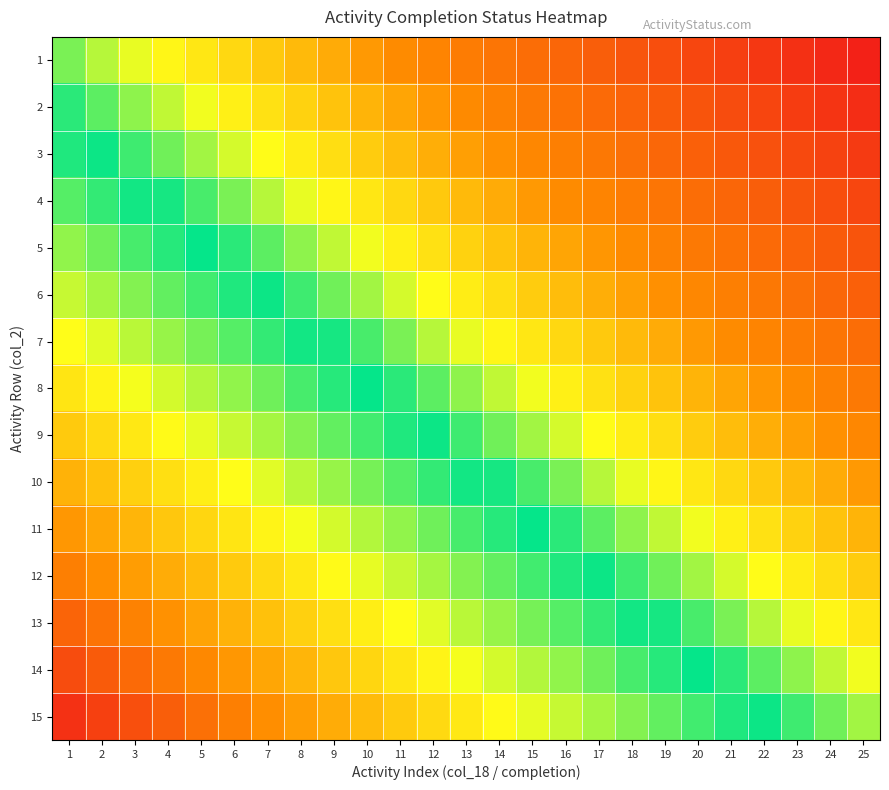

How many categories are shown in the chart?

25